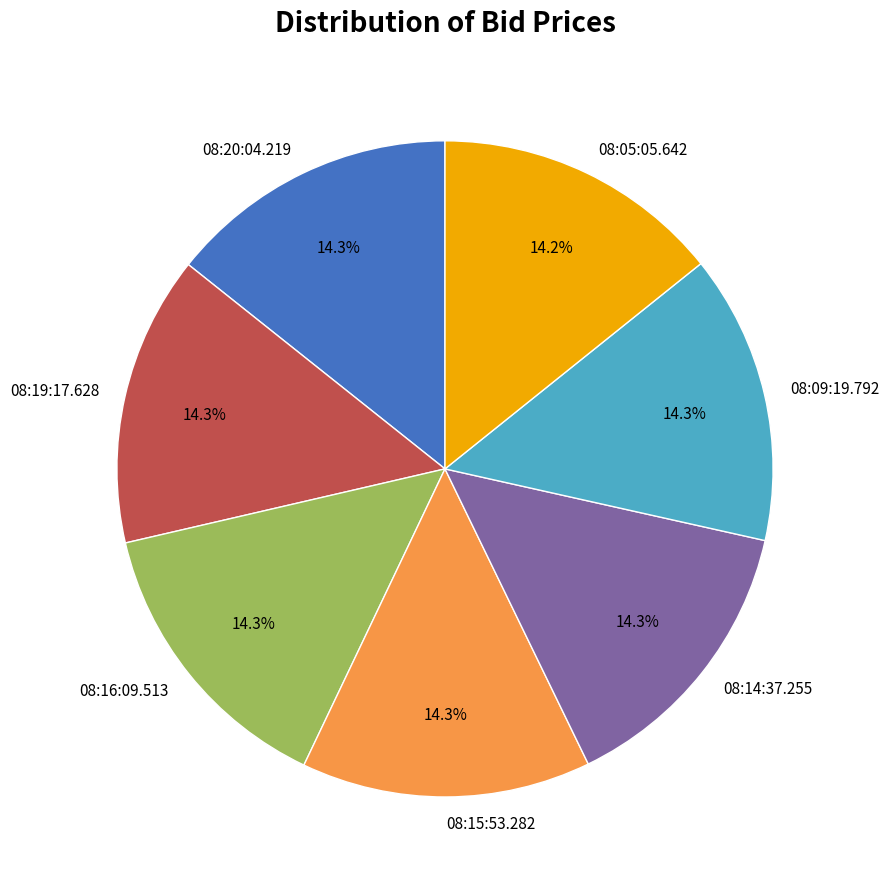

The 08:09:19.792 slice represents 14% of the pie. True or false?

True